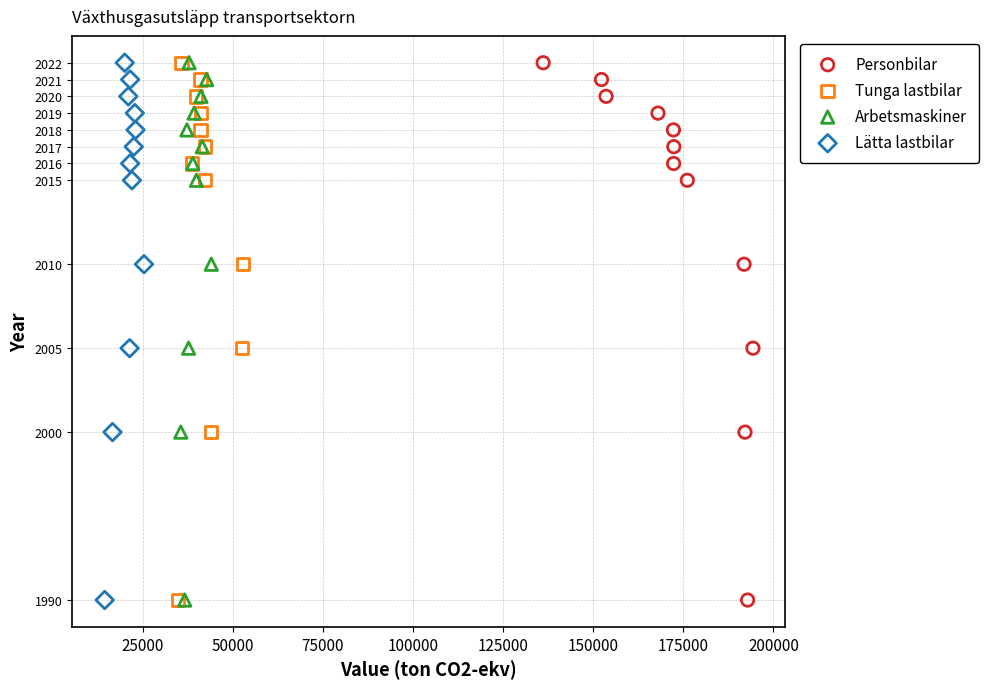

What are all the series names shown in the legend?

Personbilar, Tunga lastbilar, Arbetsmaskiner, Lätta lastbilar